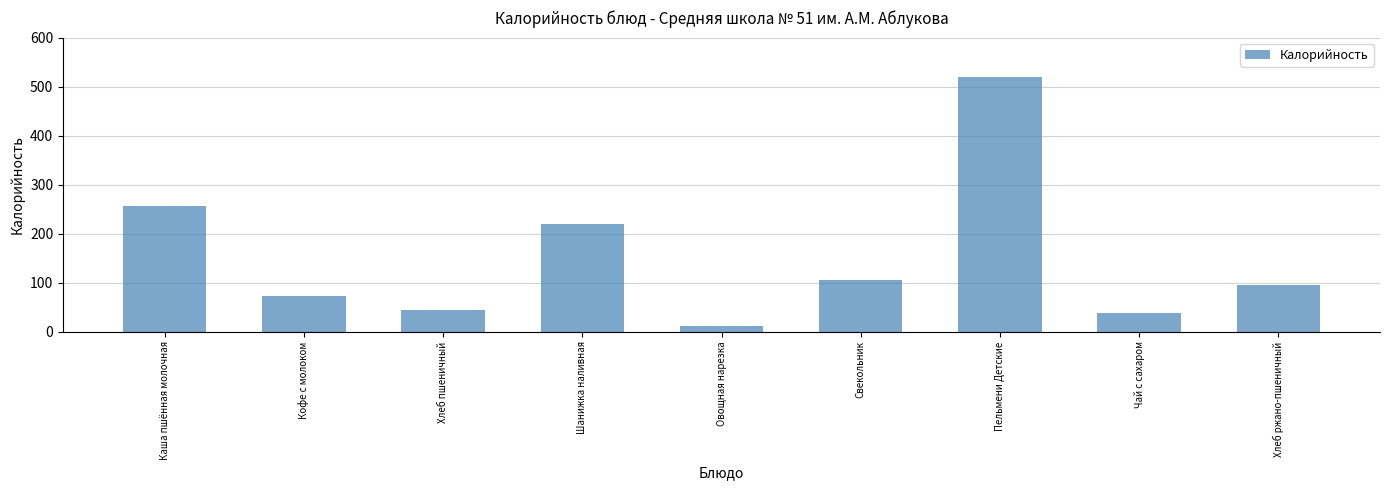

What is the change in value from Шанижка наливная to Пельмени Детские?

+300.0